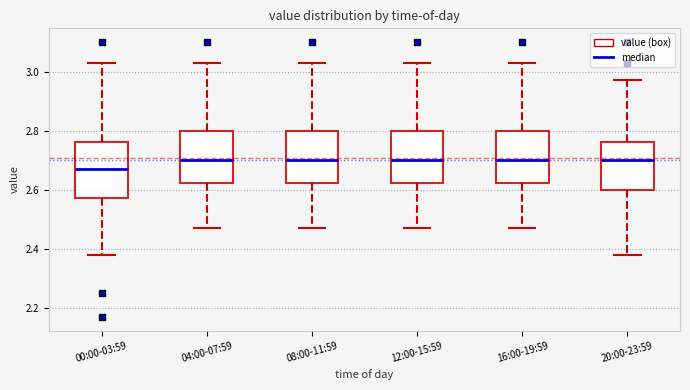

Which box's median line is the lowest?

00:00-03:59